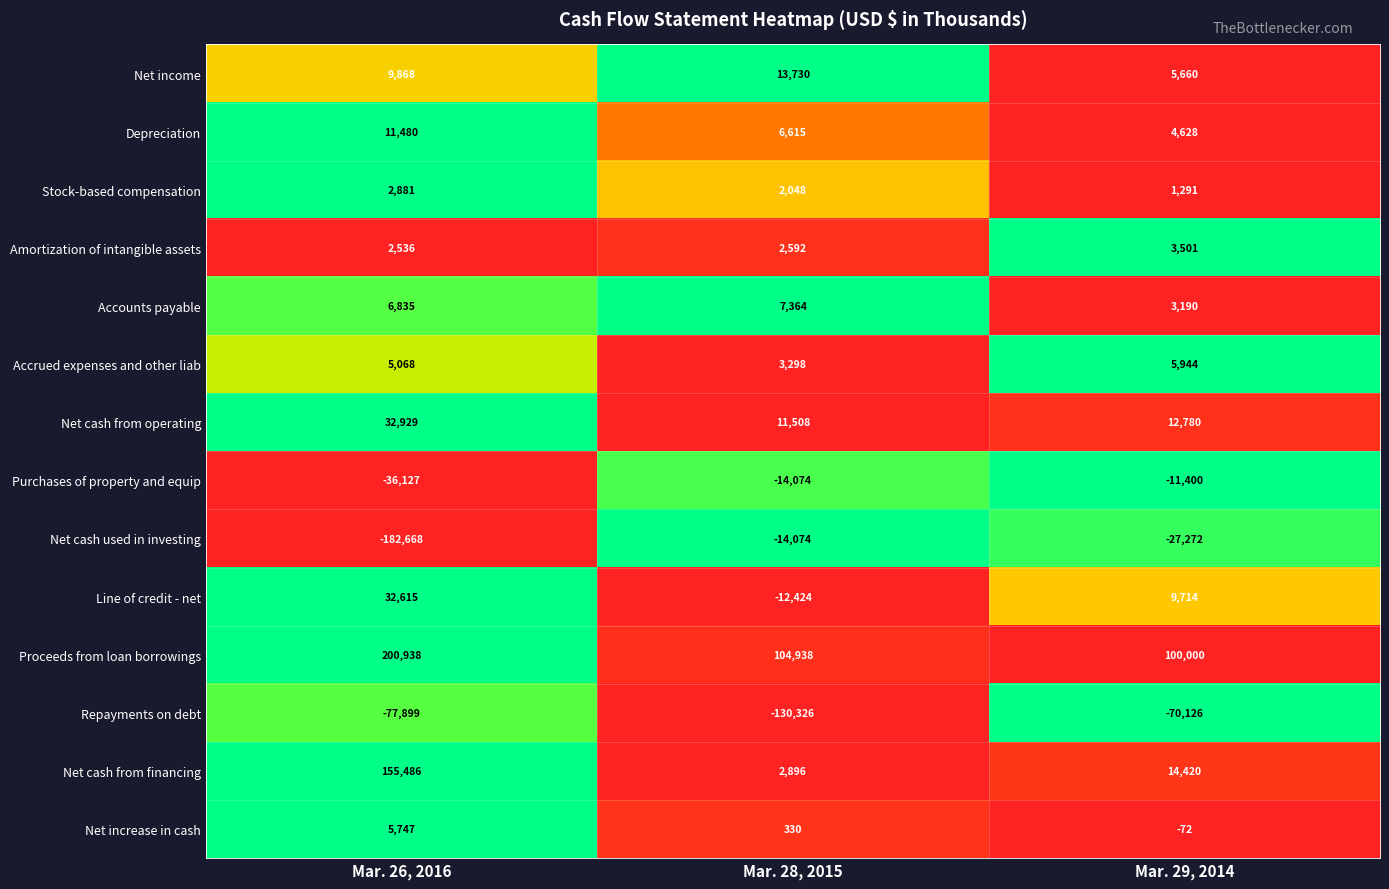

The value of Purchases of property and equip at Mar. 28, 2015 is -9847. True or false?

False